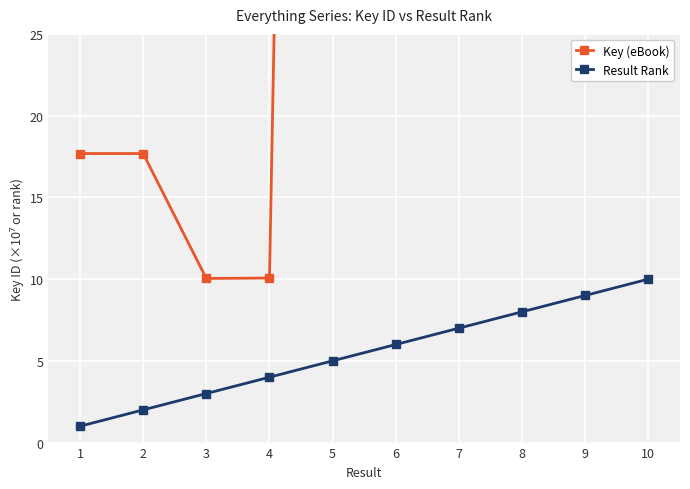

Rank the categories by Result Rank value from highest to lowest.

10, 9, 8, 7, 6, 5, 4, 3, 2, 1